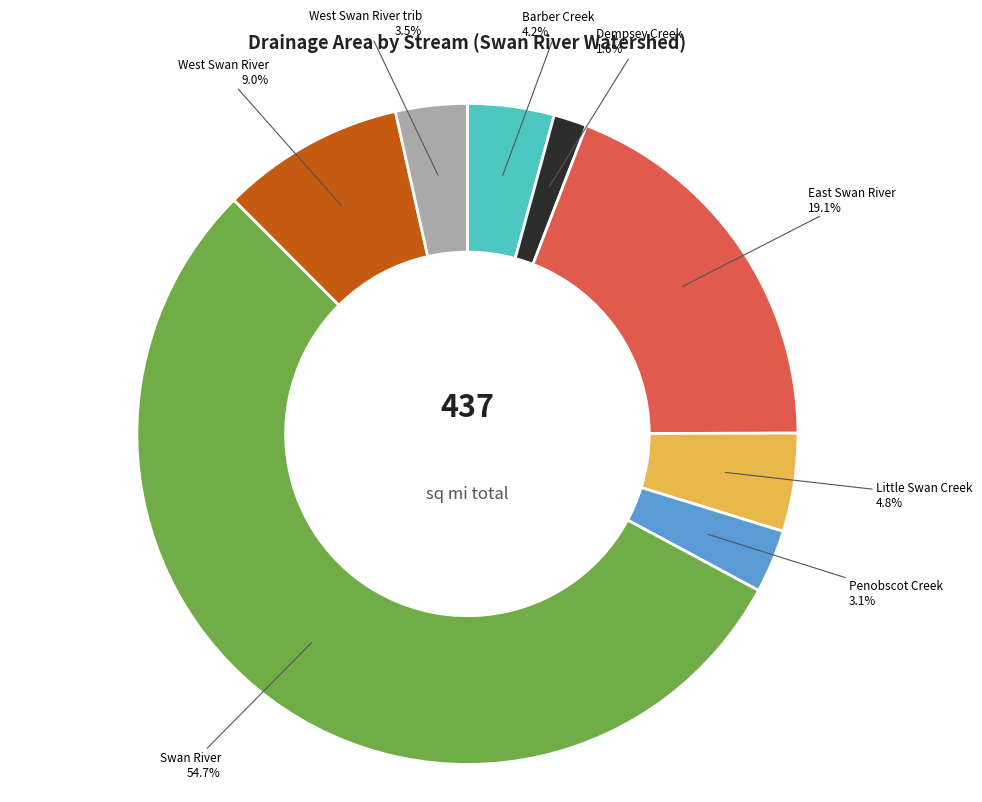

Is there any slice that represents more than half of the pie?

Yes